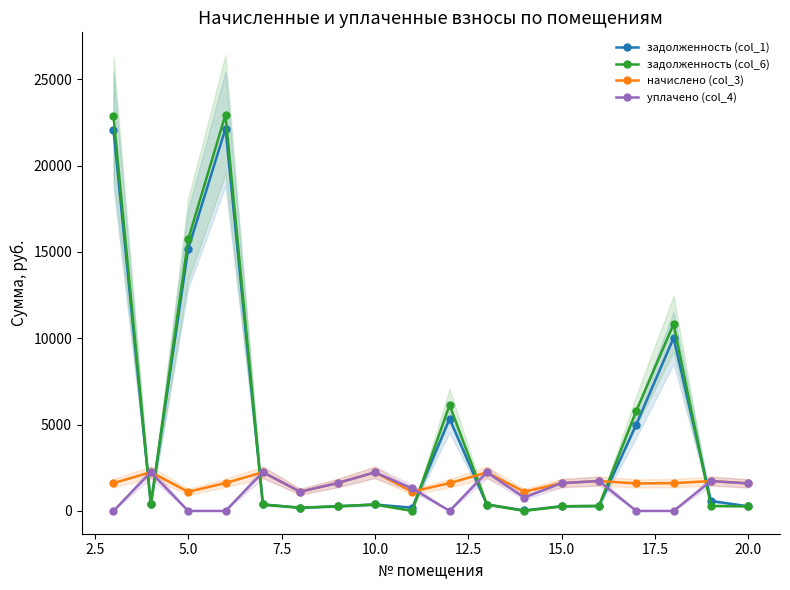

Which series ends up on top after the final intersection of задолженность (col_1) and уплачено (col_4)?

уплачено (col_4)